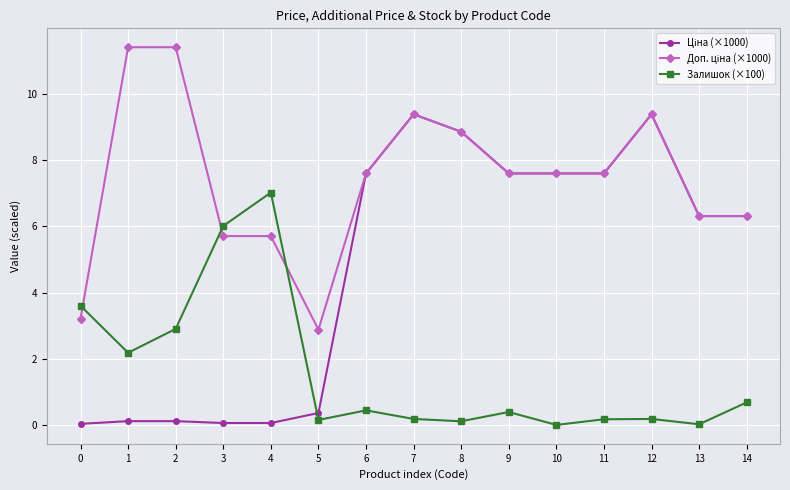

How many lines are shown in the chart?

3